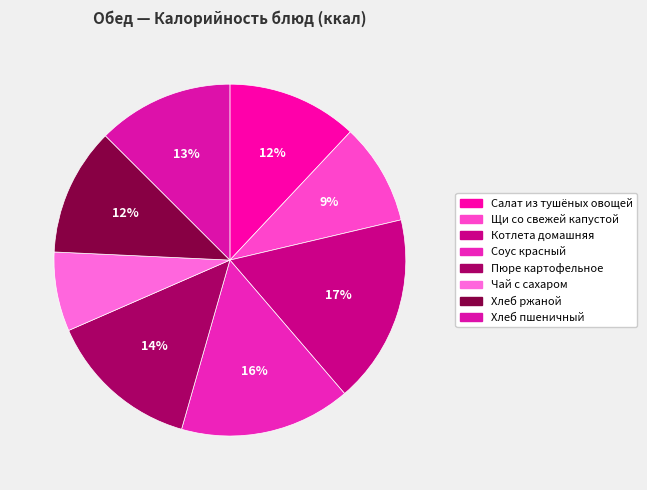

How many segments does this pie chart have?

8